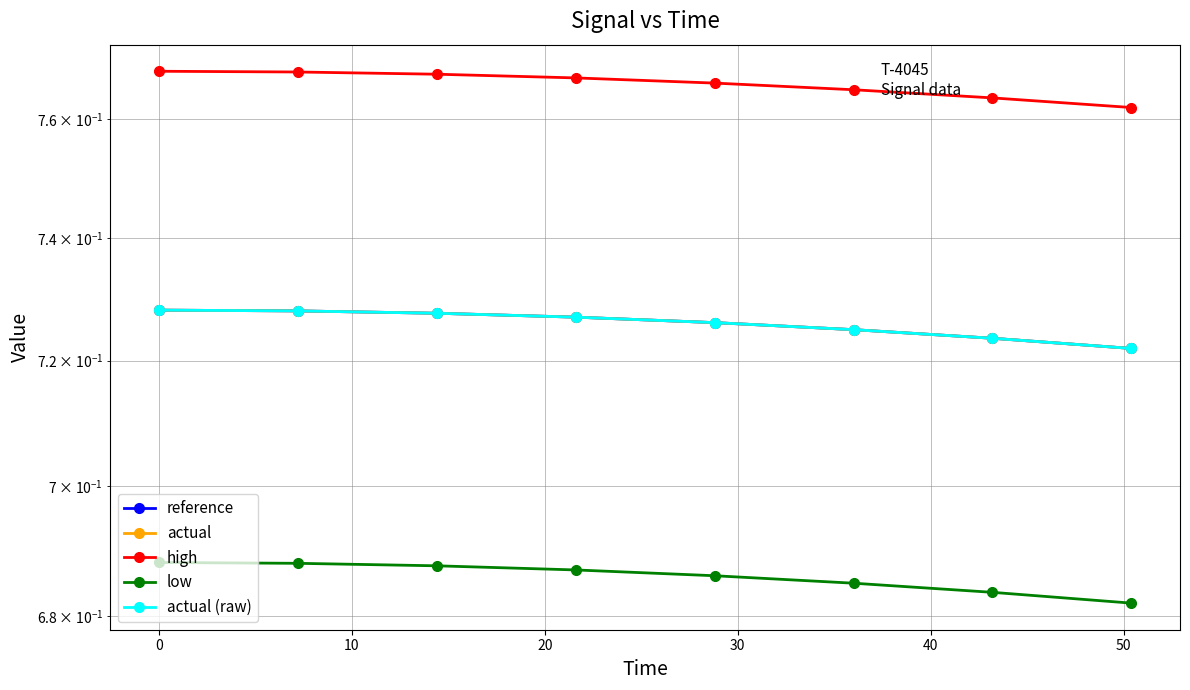

True or false: high has more than 2 points higher than both neighbors.

False